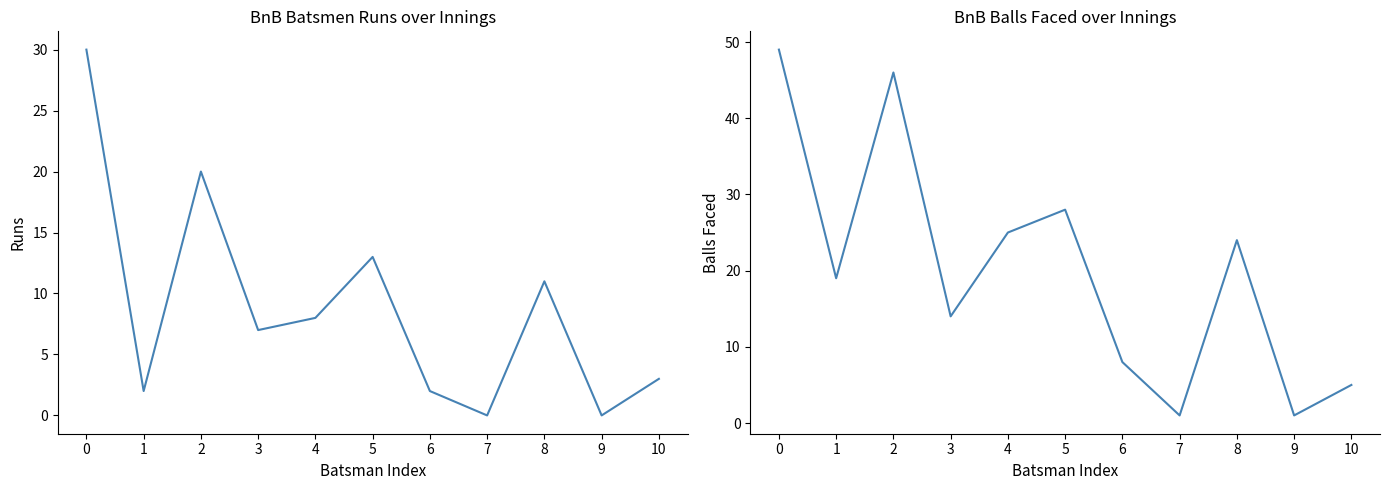

What is the total value across all series at 7?

1